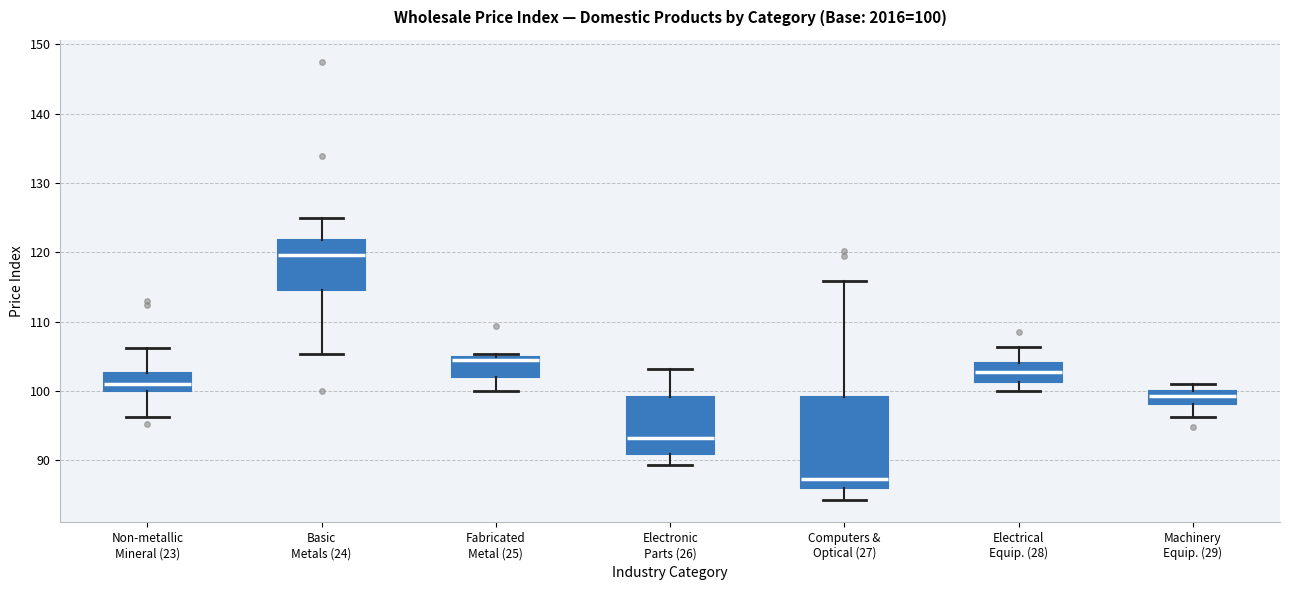

Which box is the tallest, from its lower edge to its upper edge?

Computers & Optical (27)